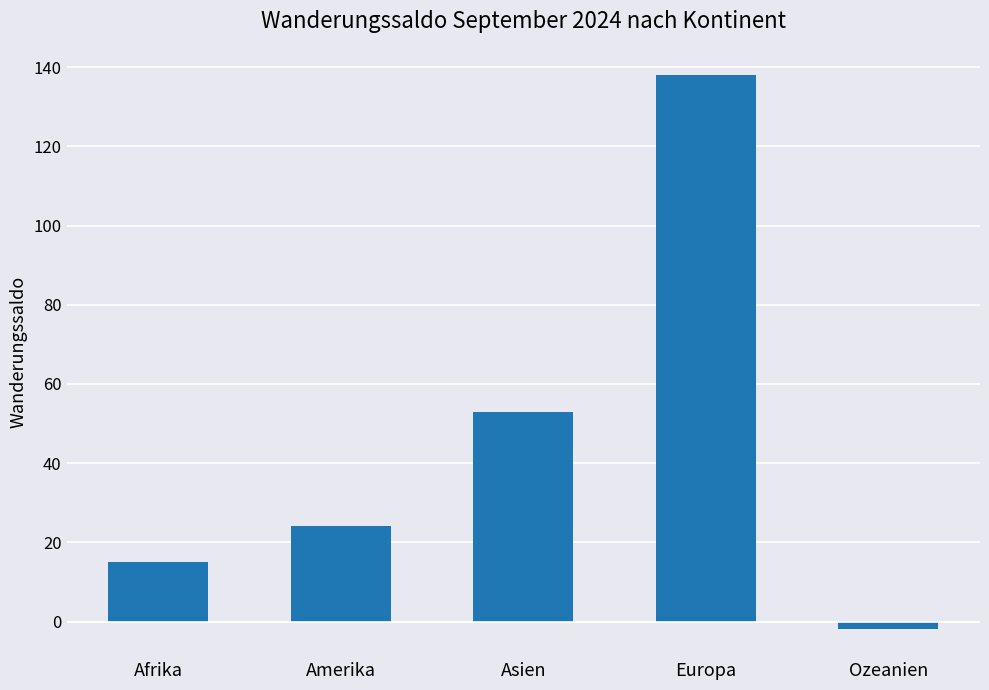

The chart shows a value of 31 at Europa. True or false?

False